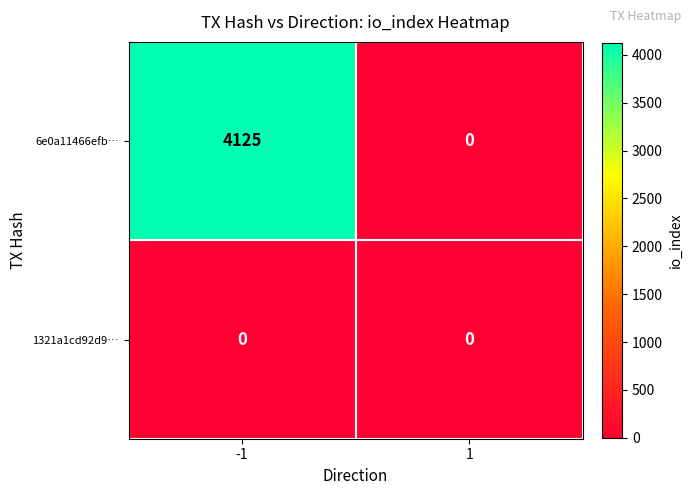

How many categories are shown in the chart?

2